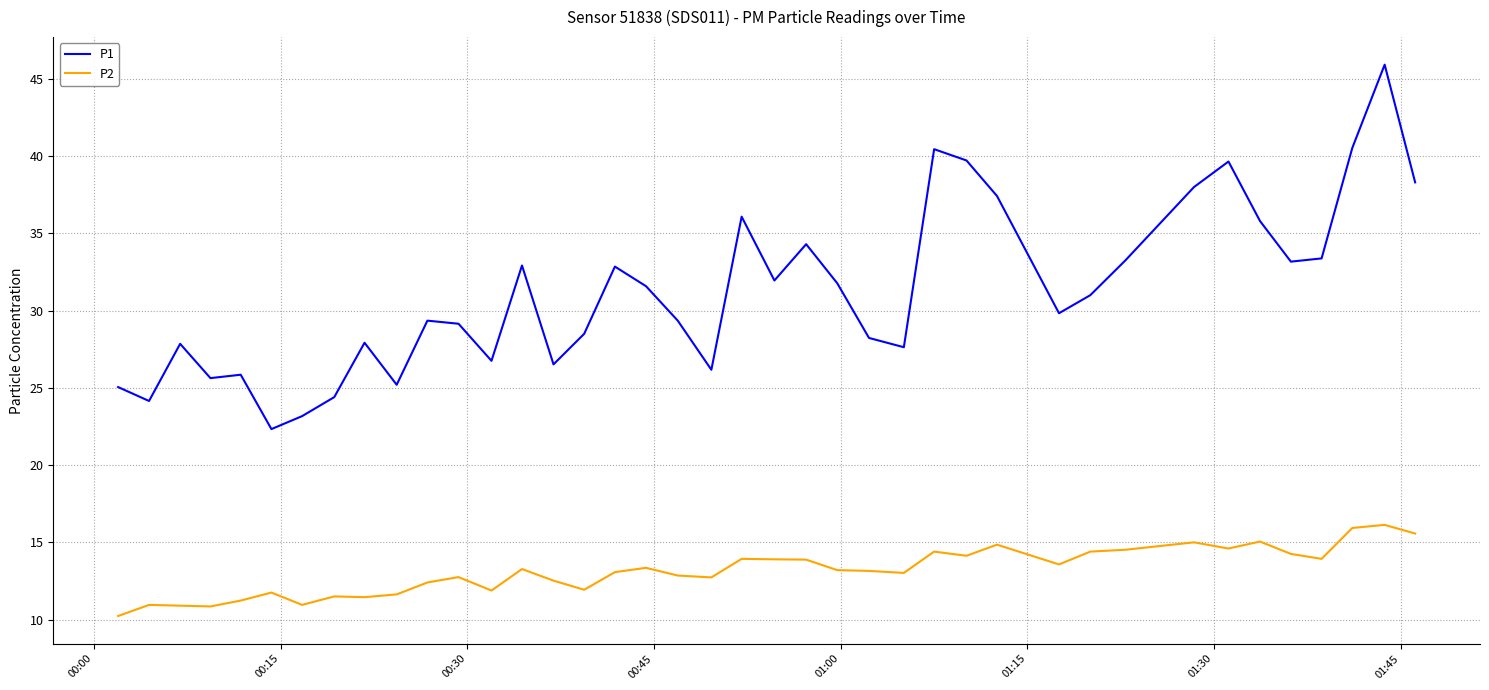

What are all the series names shown in the legend?

P1, P2